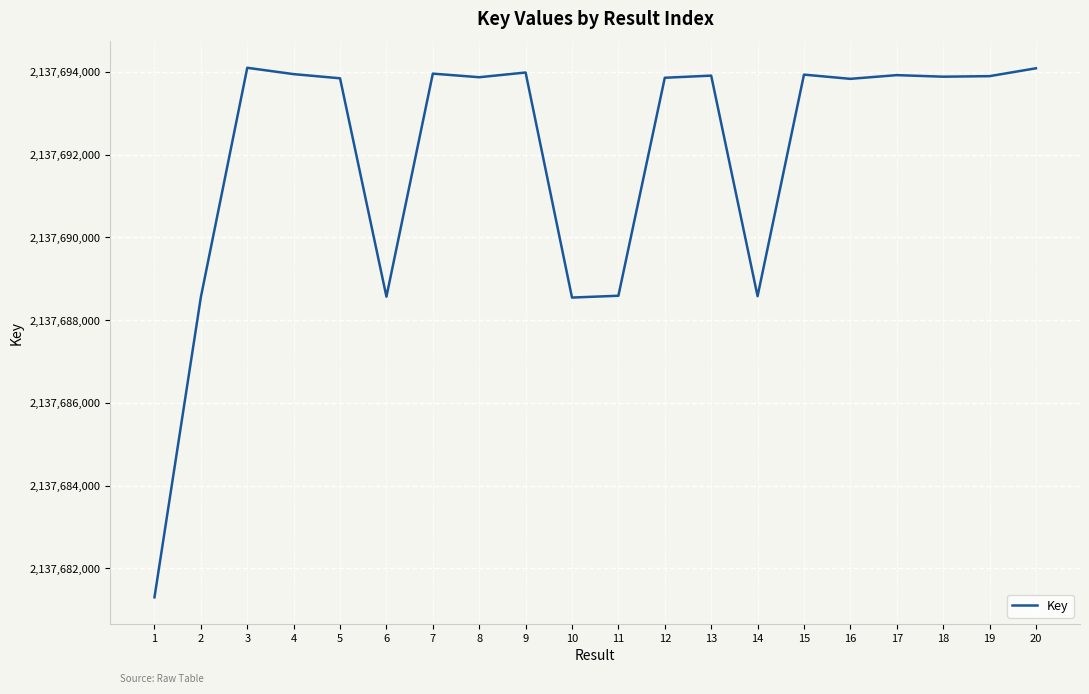

What is the average value?

2137691959